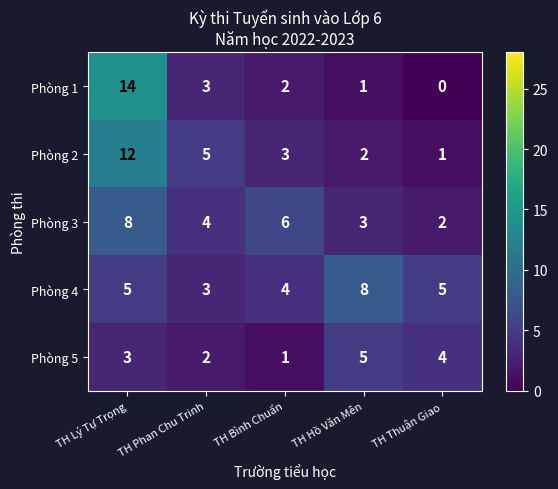

What is the maximum value shown in the chart?

14